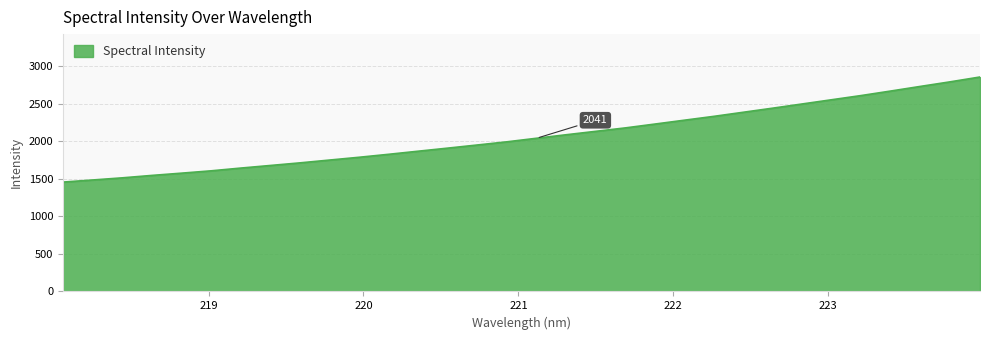

What is the minimum value shown in the chart?

1457.2